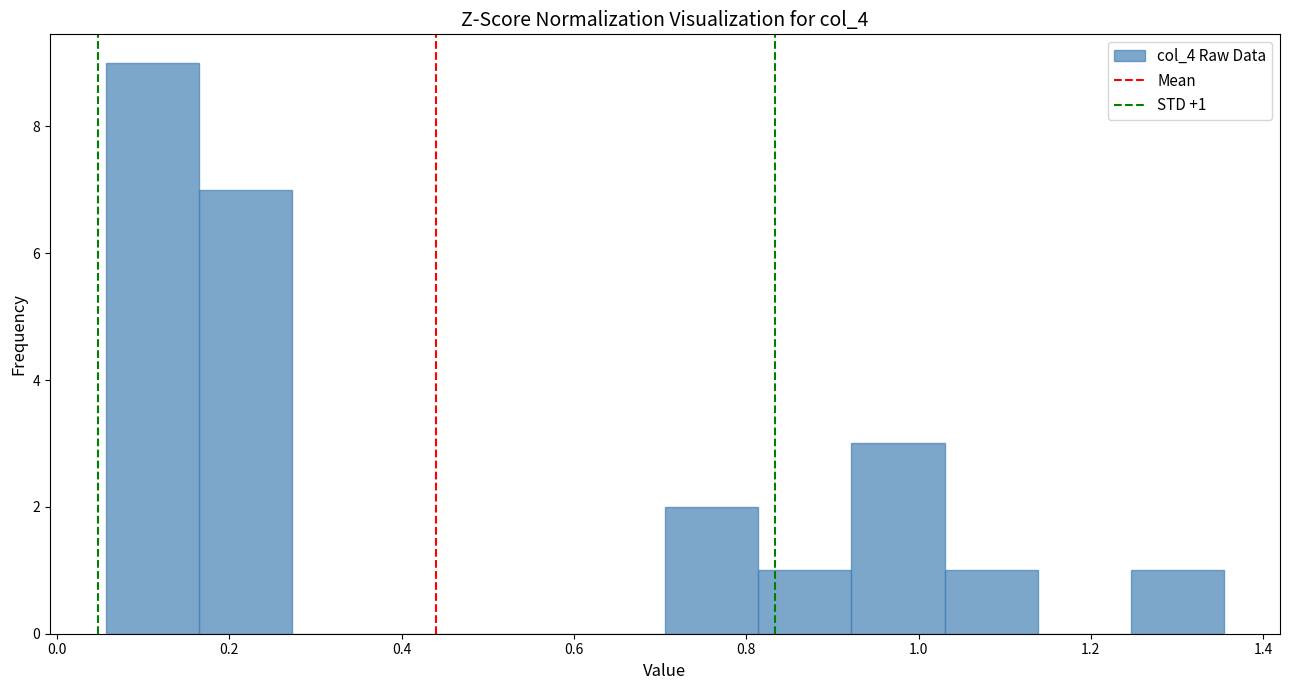

Over which range of the x-axis is the bar tallest?

0.06 to 0.16